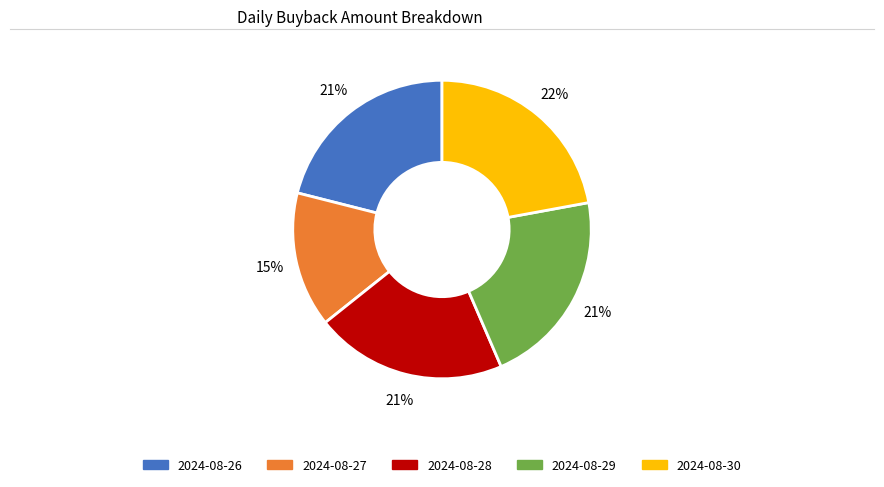

Which slice is the largest?

2024-08-30